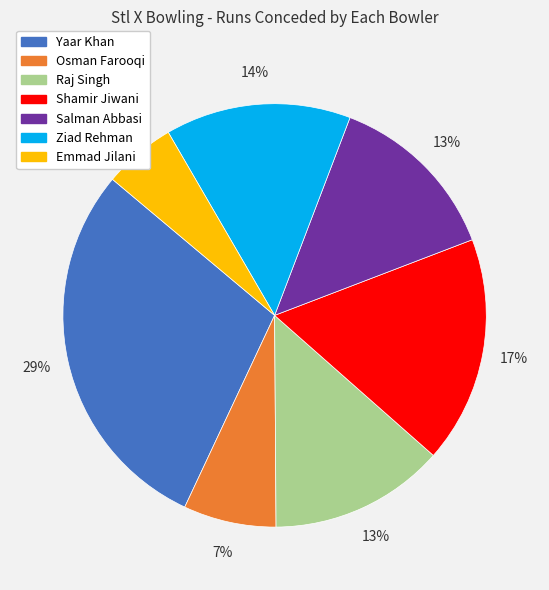

How many segments does this pie chart have?

7